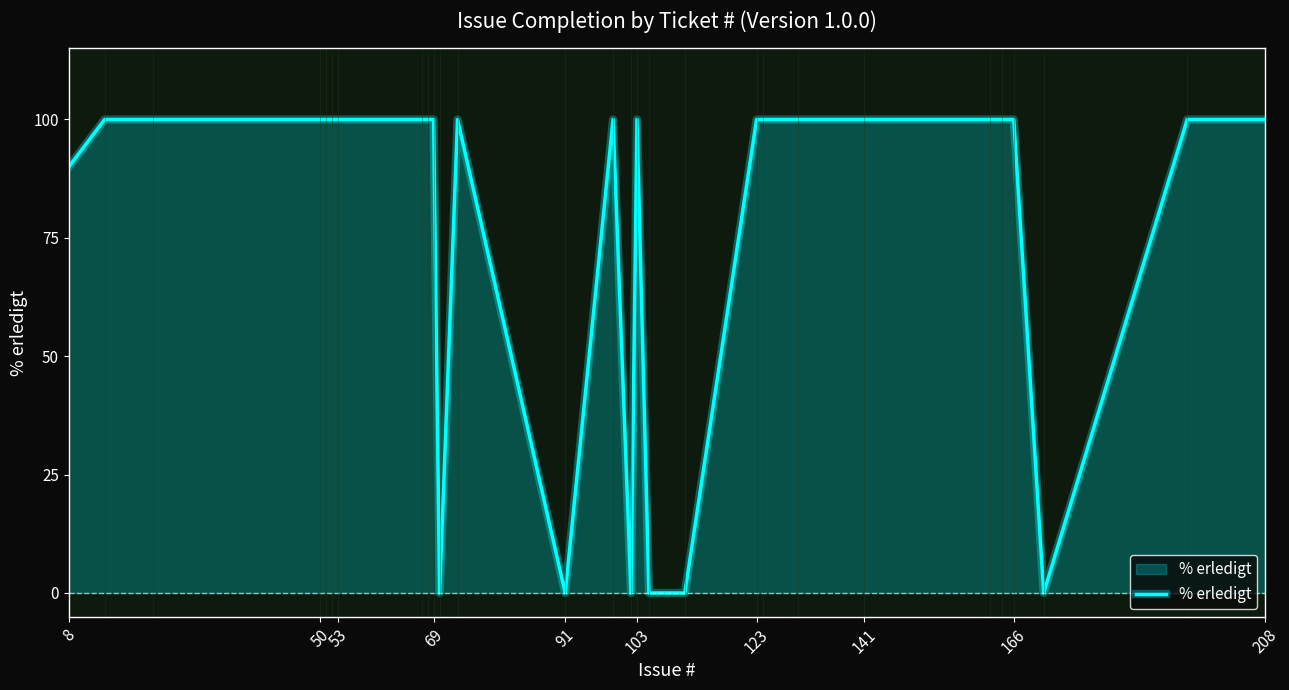

What is the greatest value displayed?

100